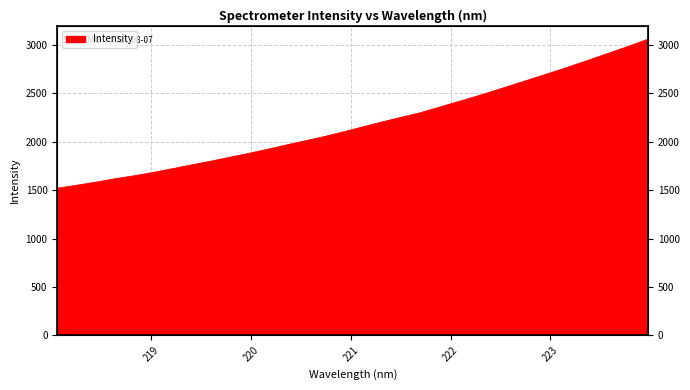

Rank the categories by value from lowest to highest.

218.0596, 218.2508, 218.442, 218.6332, 218.8244, 219.0156, 219.2067, 219.3979, 219.589, 219.7801, 219.9712, 220.1623, 220.3533, 220.5444, 220.7354, 220.9264, 221.1174, 221.3083, 221.4993, 221.6902, 221.8812, 222.0721, 222.263, 222.4538, 222.6447, 222.8355, 223.0264, 223.2172, 223.408, 223.5987, 223.7895, 223.9802